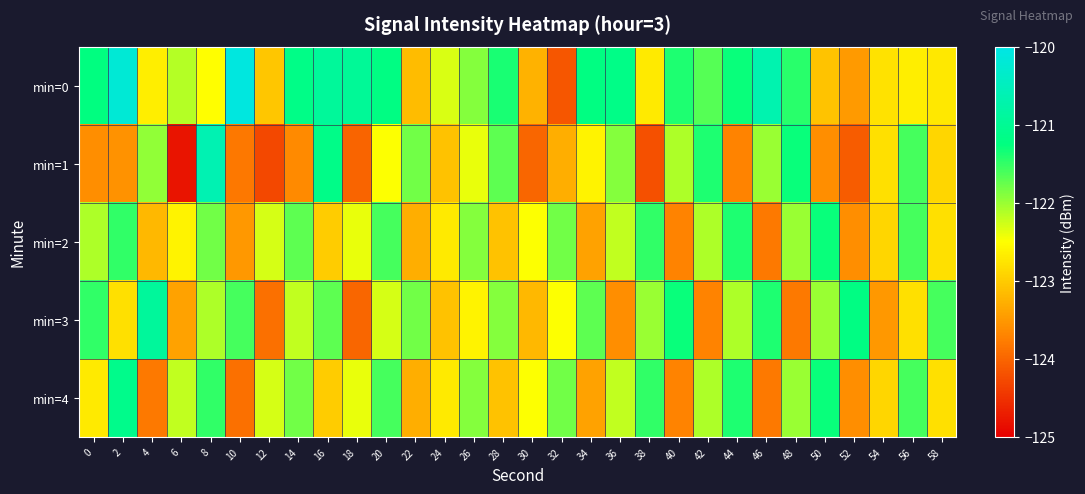

Which series has the widest spread of values?

min=1